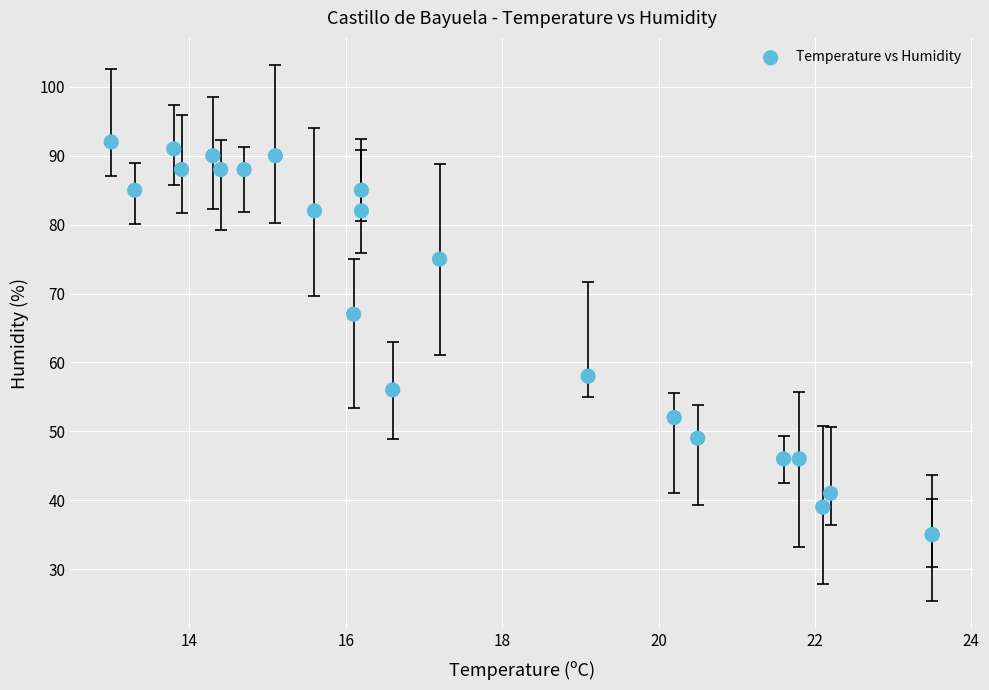

What Y value in the scatter plot is closest to 63?

67